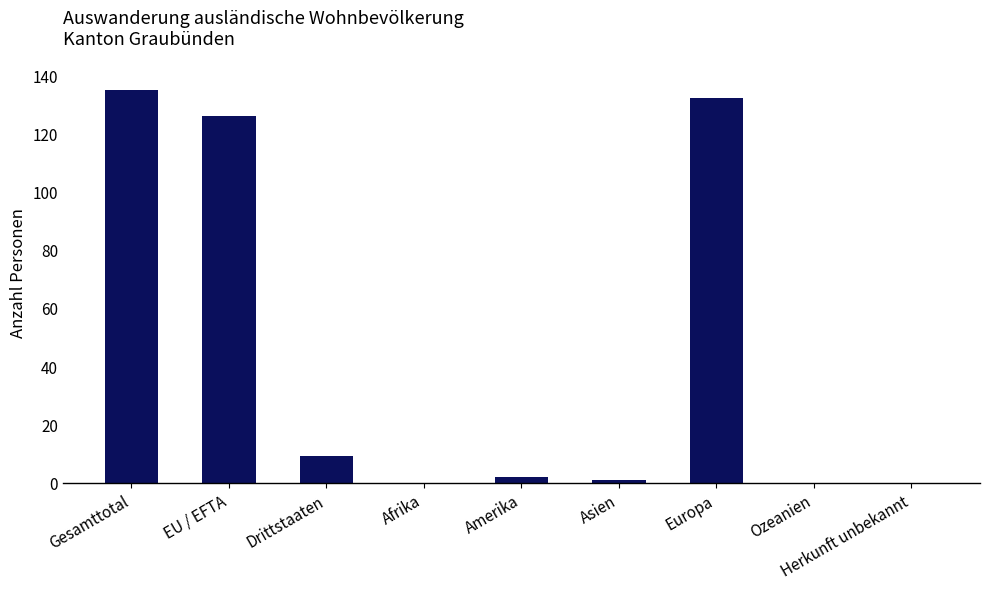

At which label is the value closest to 67?

Drittstaaten